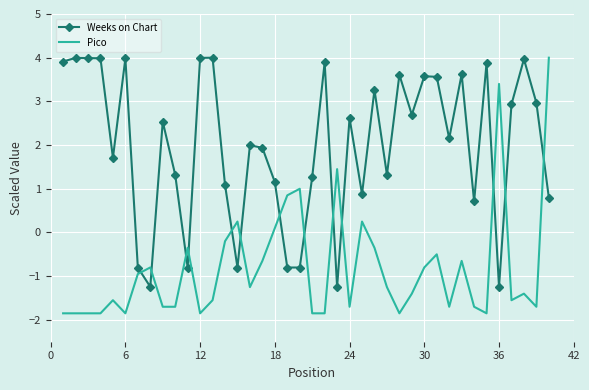

Which series has the largest range (max minus min)?

Pico